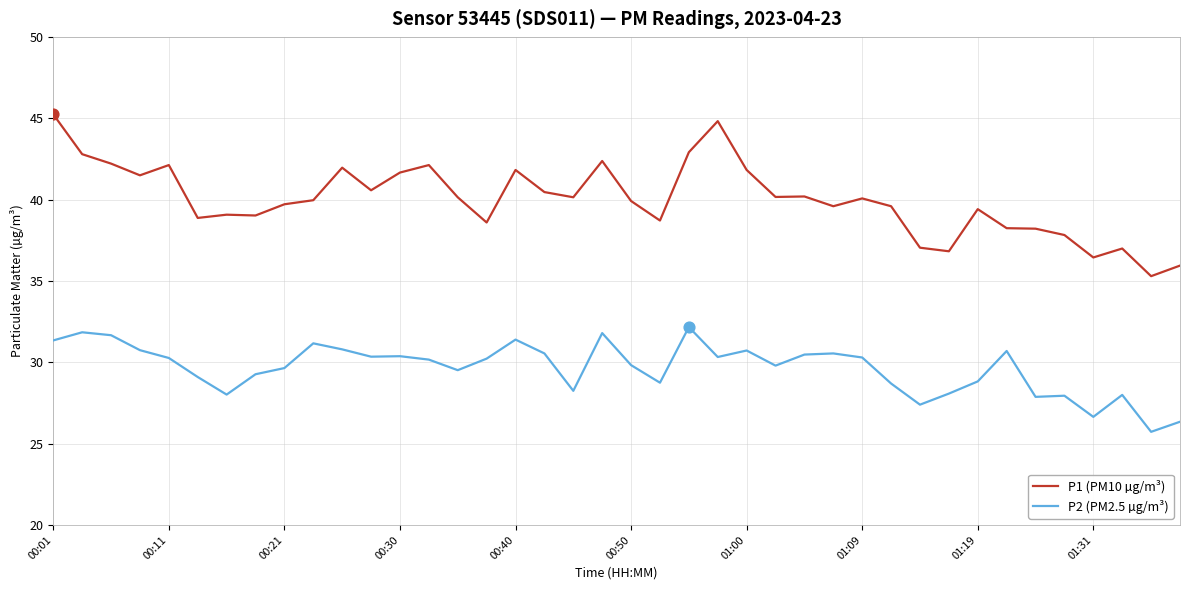

Which series has the largest total across all categories?

P1 (PM10 µg/m³)